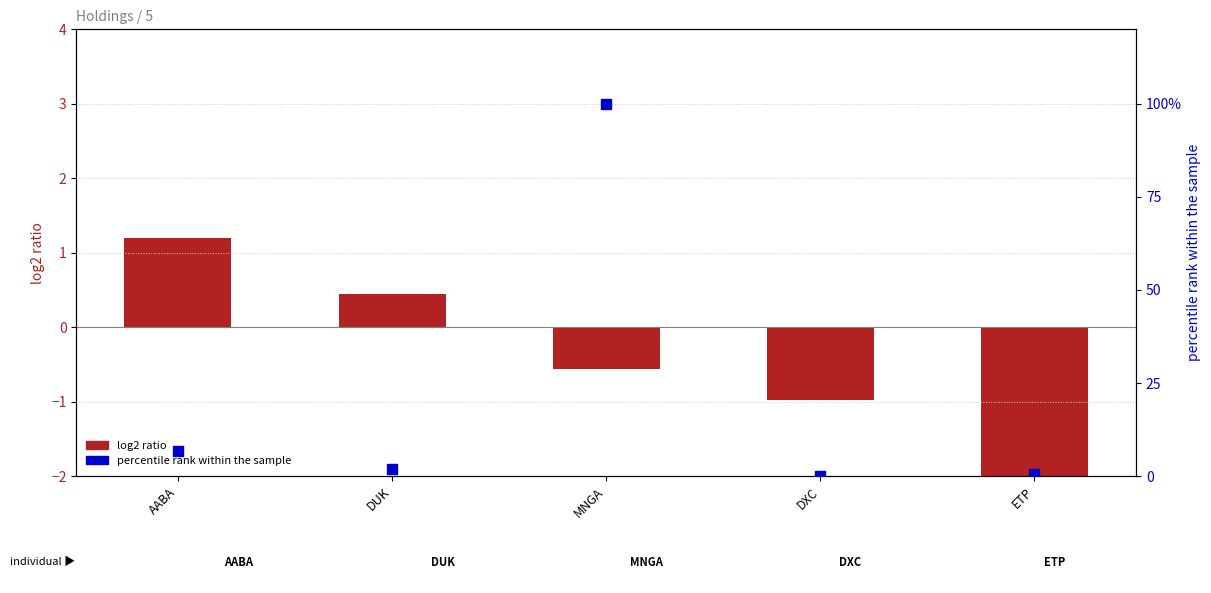

Is the value of log2 ratio at DXC greater than the value of percentile rank within the sample at ETP?

No